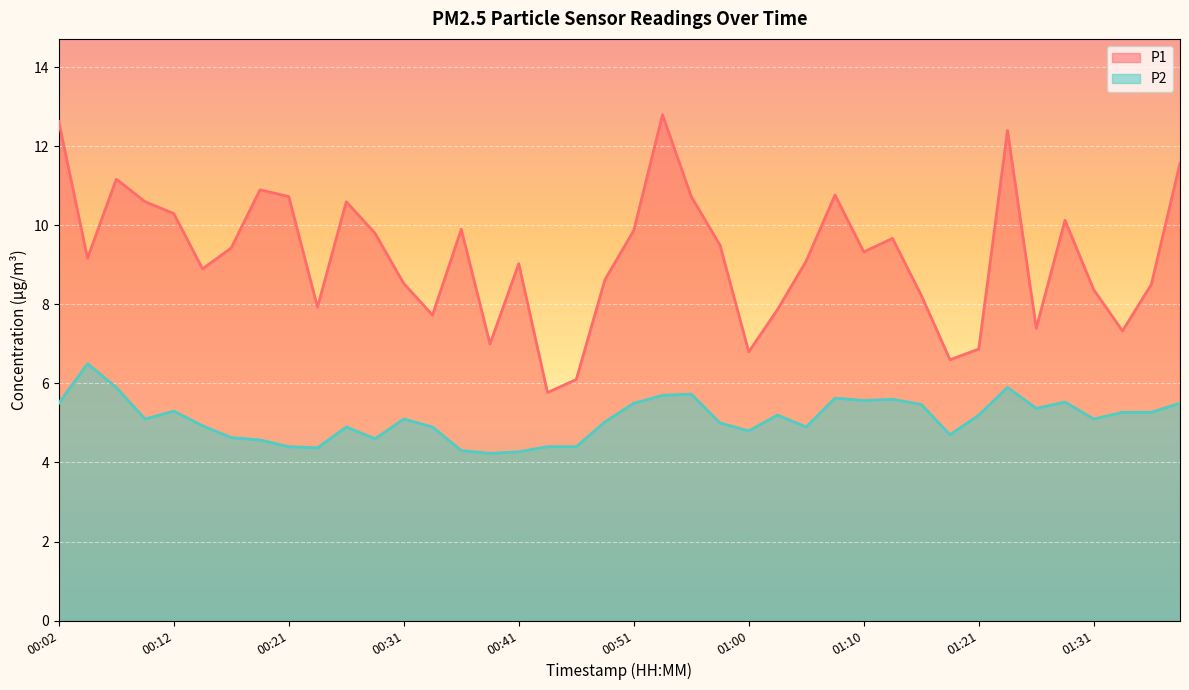

Which series has the widest spread of values?

P1